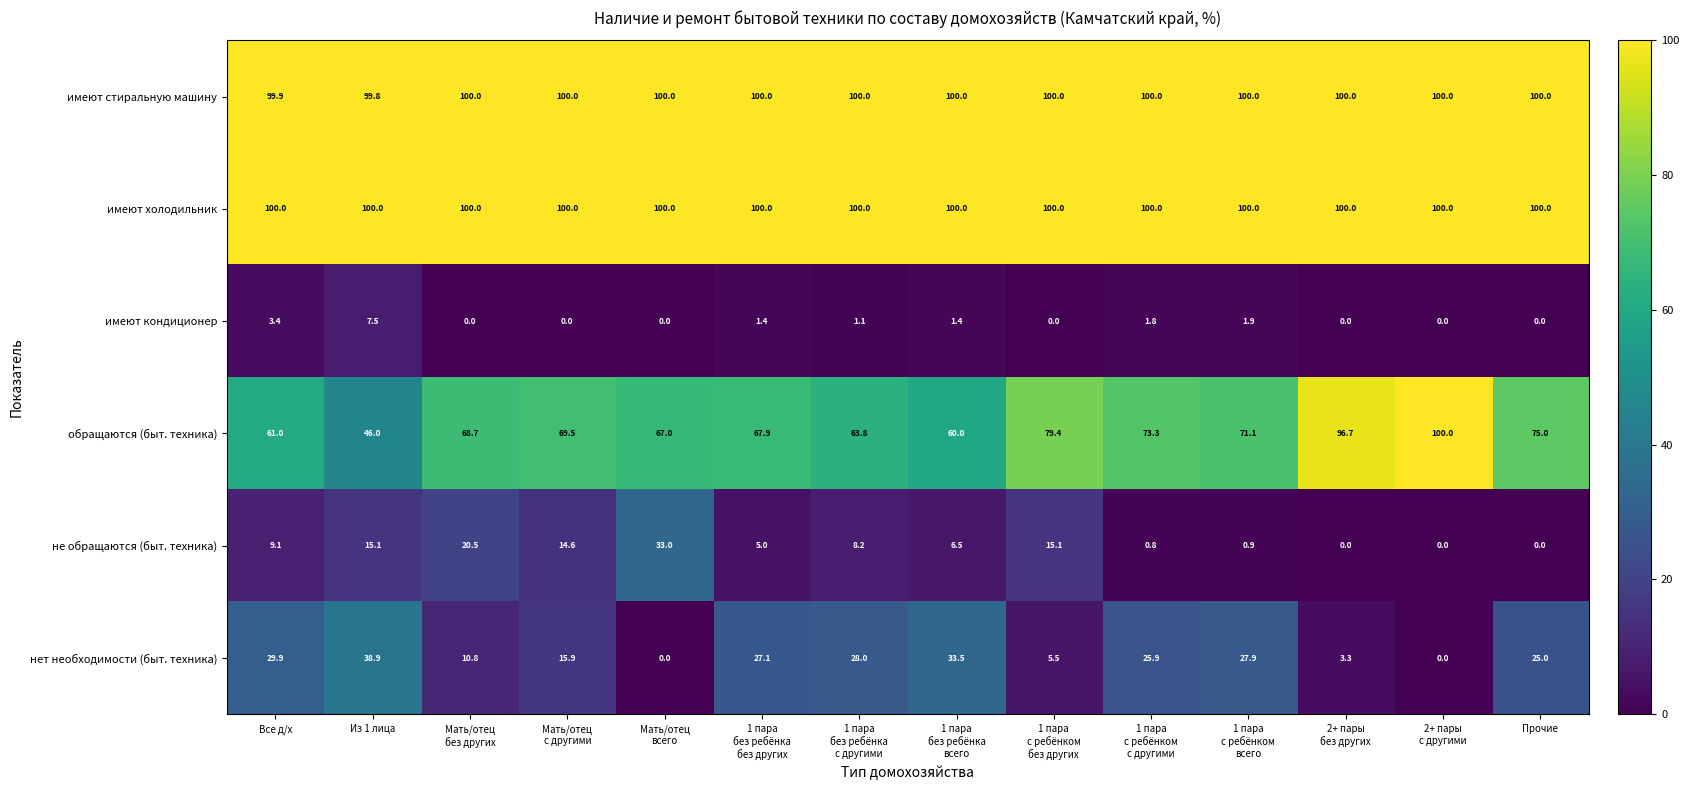

Where is имеют кондиционер nearest to the value 3?

Все д/х